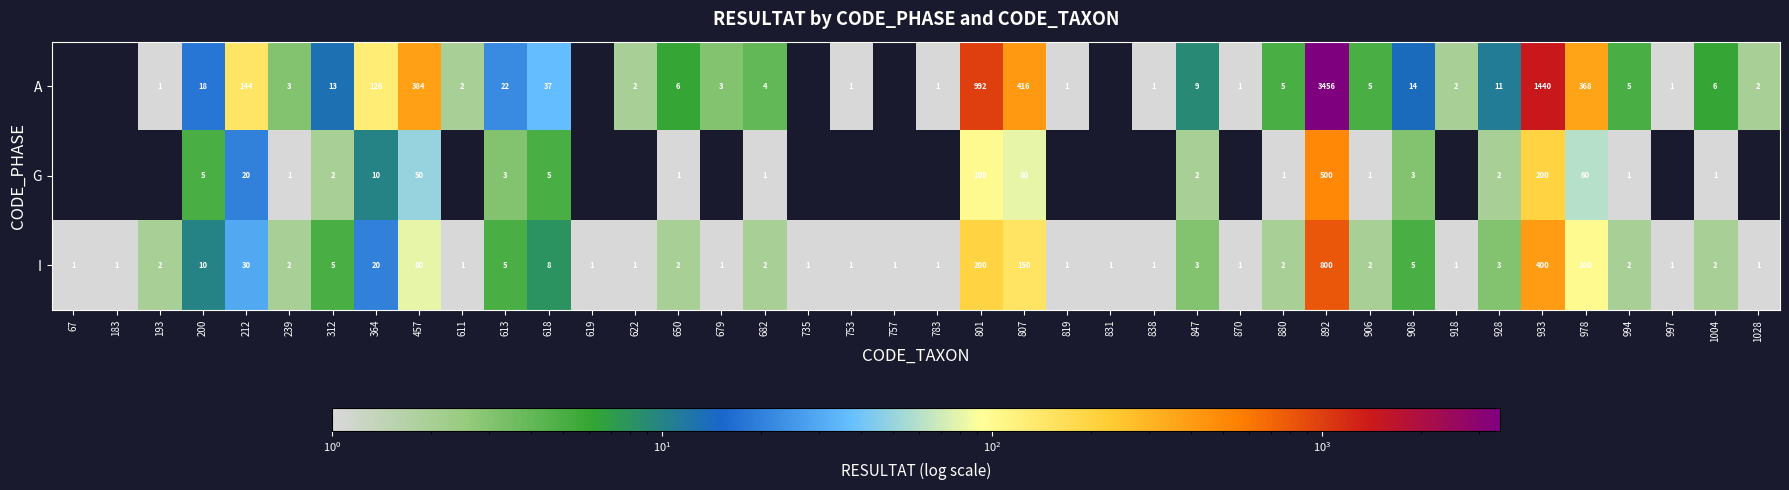

Between 994 and 618, which is larger?

618